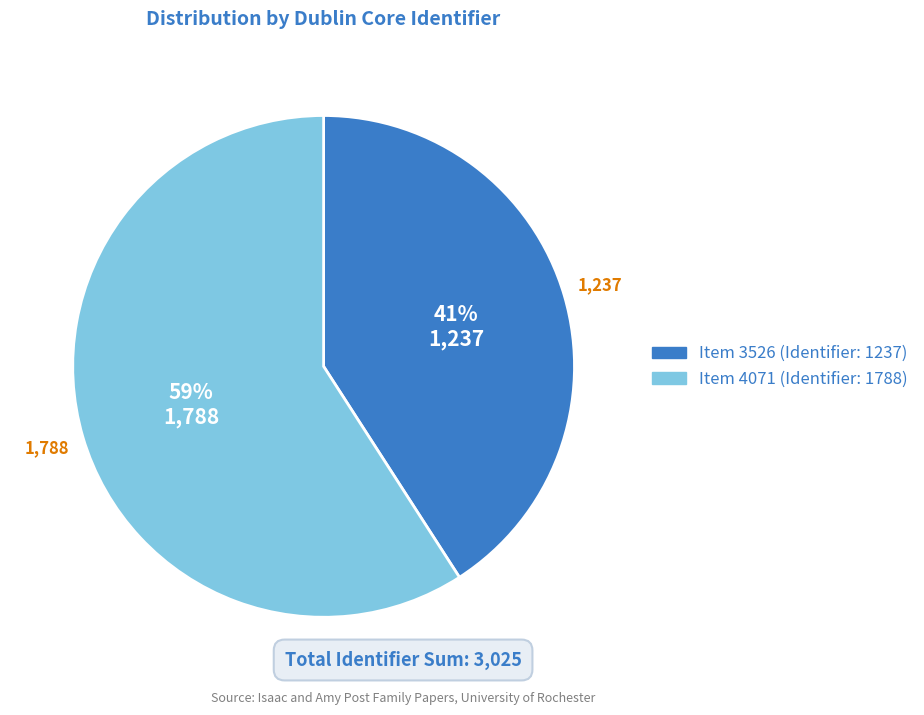

Does any single category account for the majority?

Yes